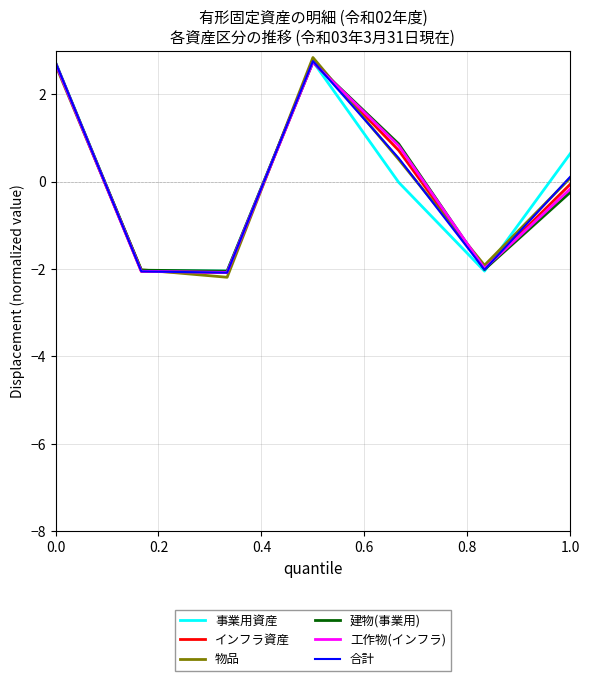

After their last crossing, which series has the higher values: インフラ資産 or 建物(事業用)?

インフラ資産